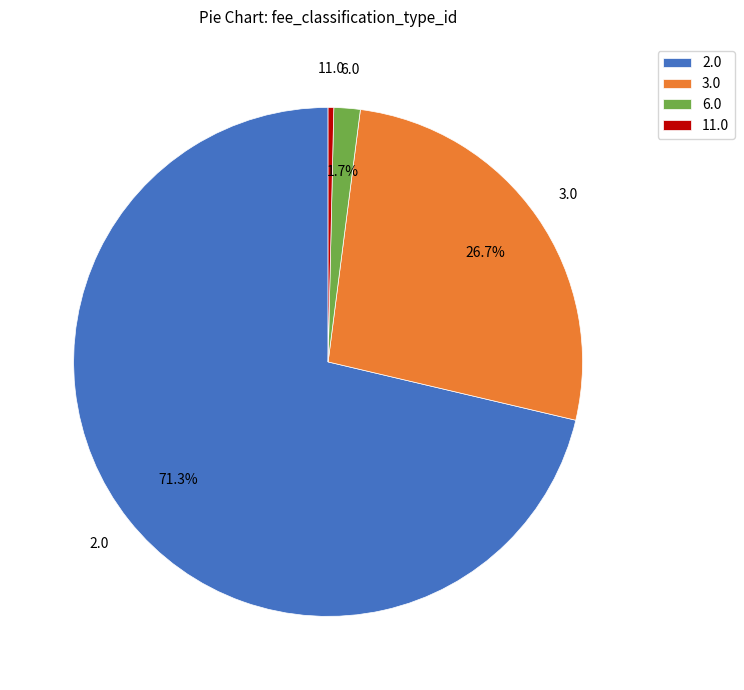

Combined, do 3.0 and 11.0 account for over 50%?

No